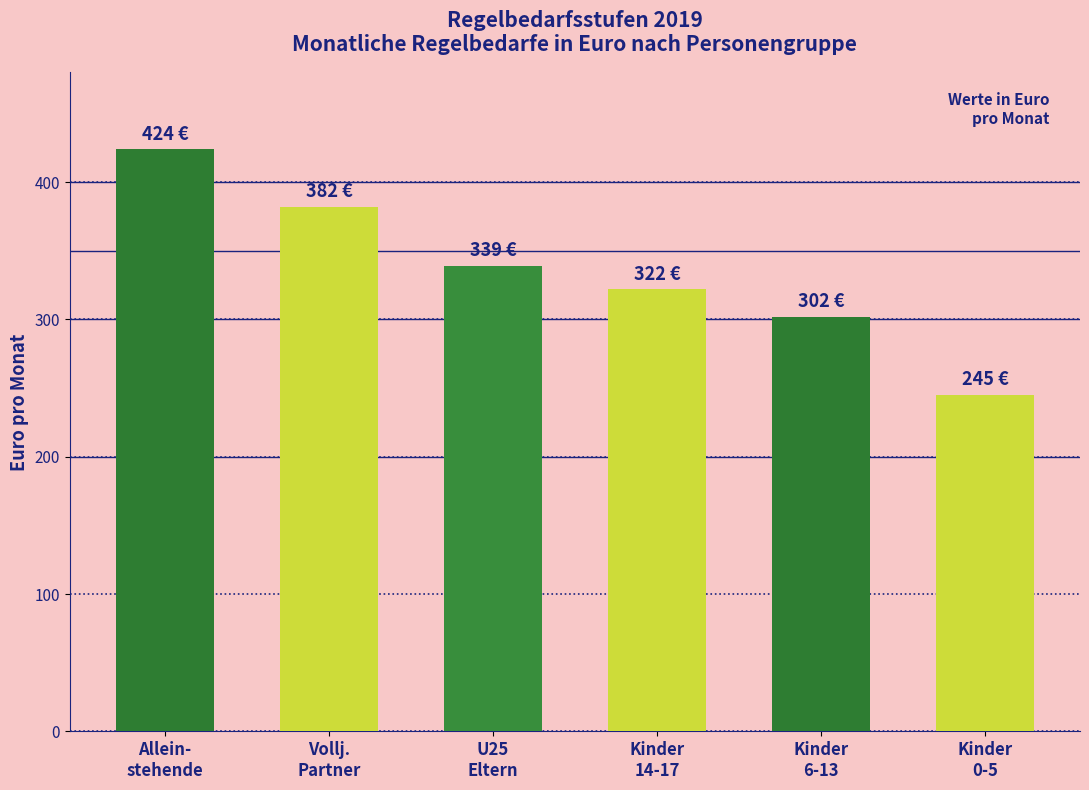

Reading left to right, list all the values displayed in this chart.

424	382	339	322	302	245